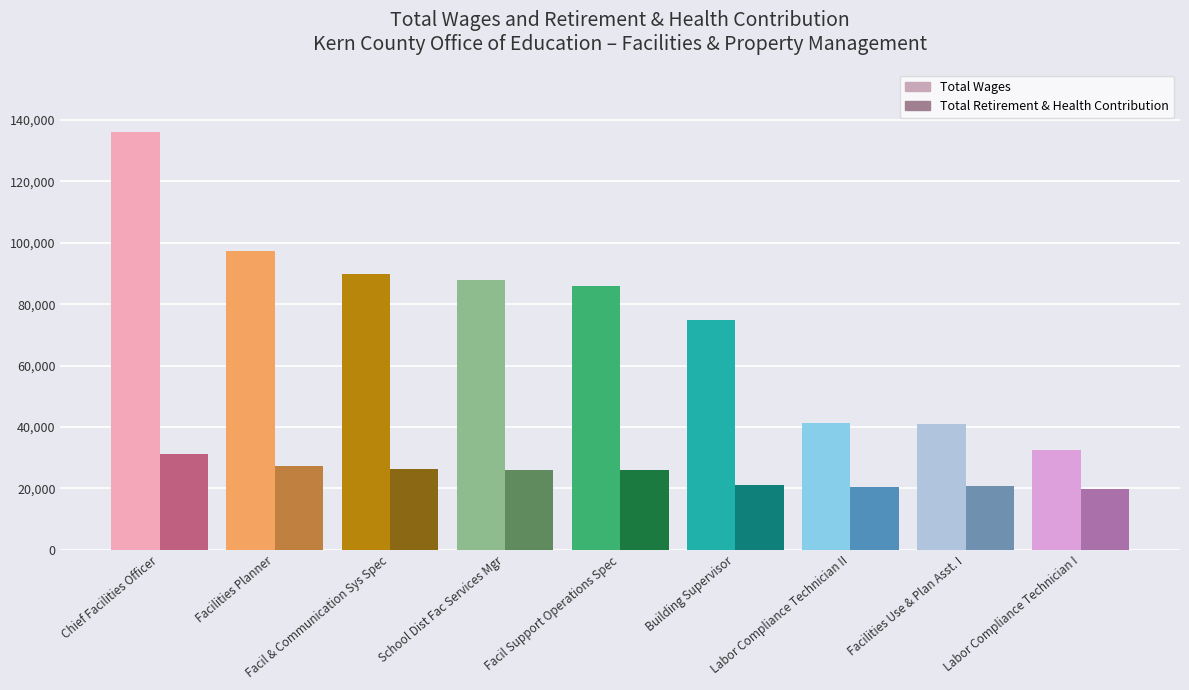

Does the chart contain any negative values?

No